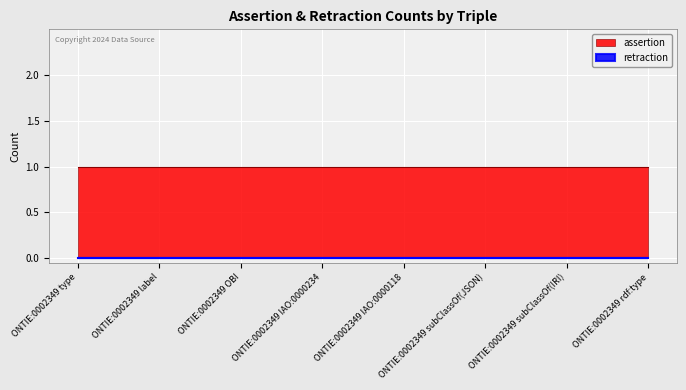

What position from the right is ONTIE:0002349 IAO:0000234?

5